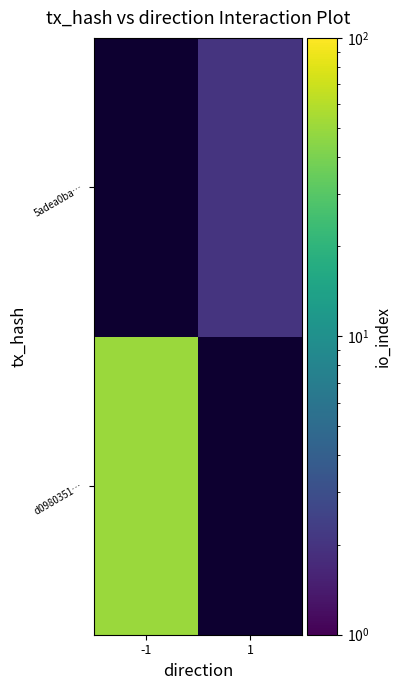

At which label is d0980351… closest to 50?

-1